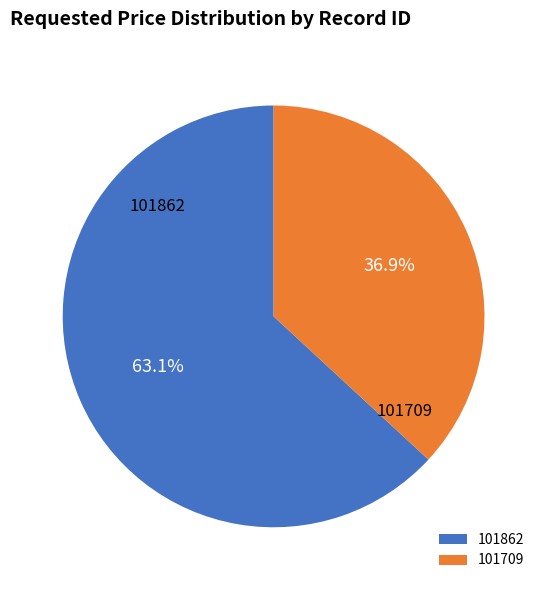

What is the smallest slice in the pie chart?

101709